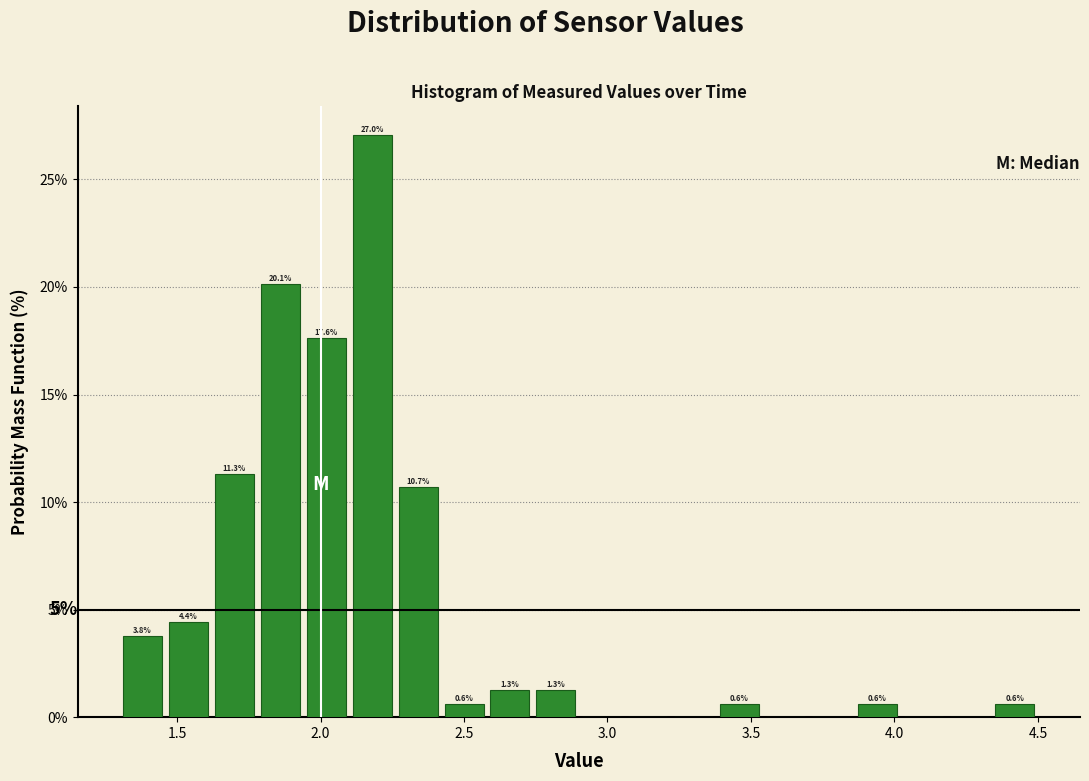

Around what value on the x-axis is the tallest bar? Give the approximate position of its centre, as read against the axis.

2.20